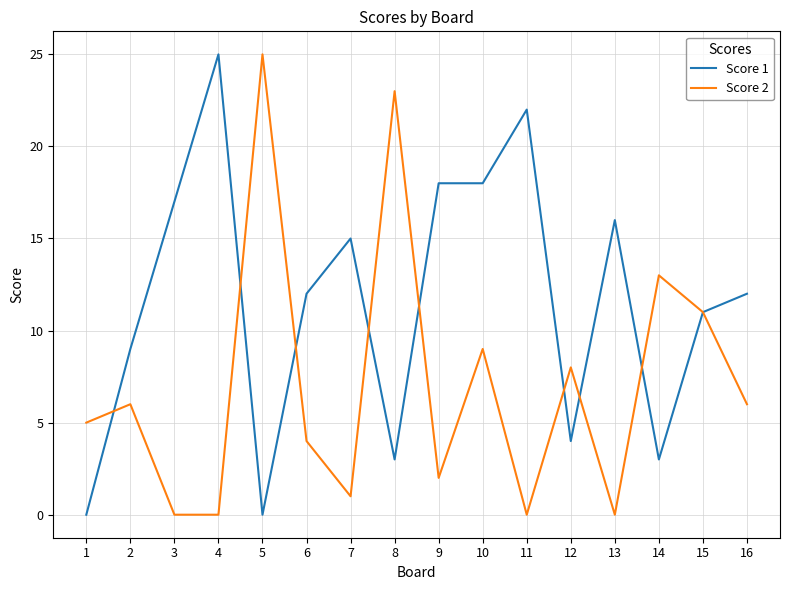

Is it true that Score 1 equals 3 at 14?

True